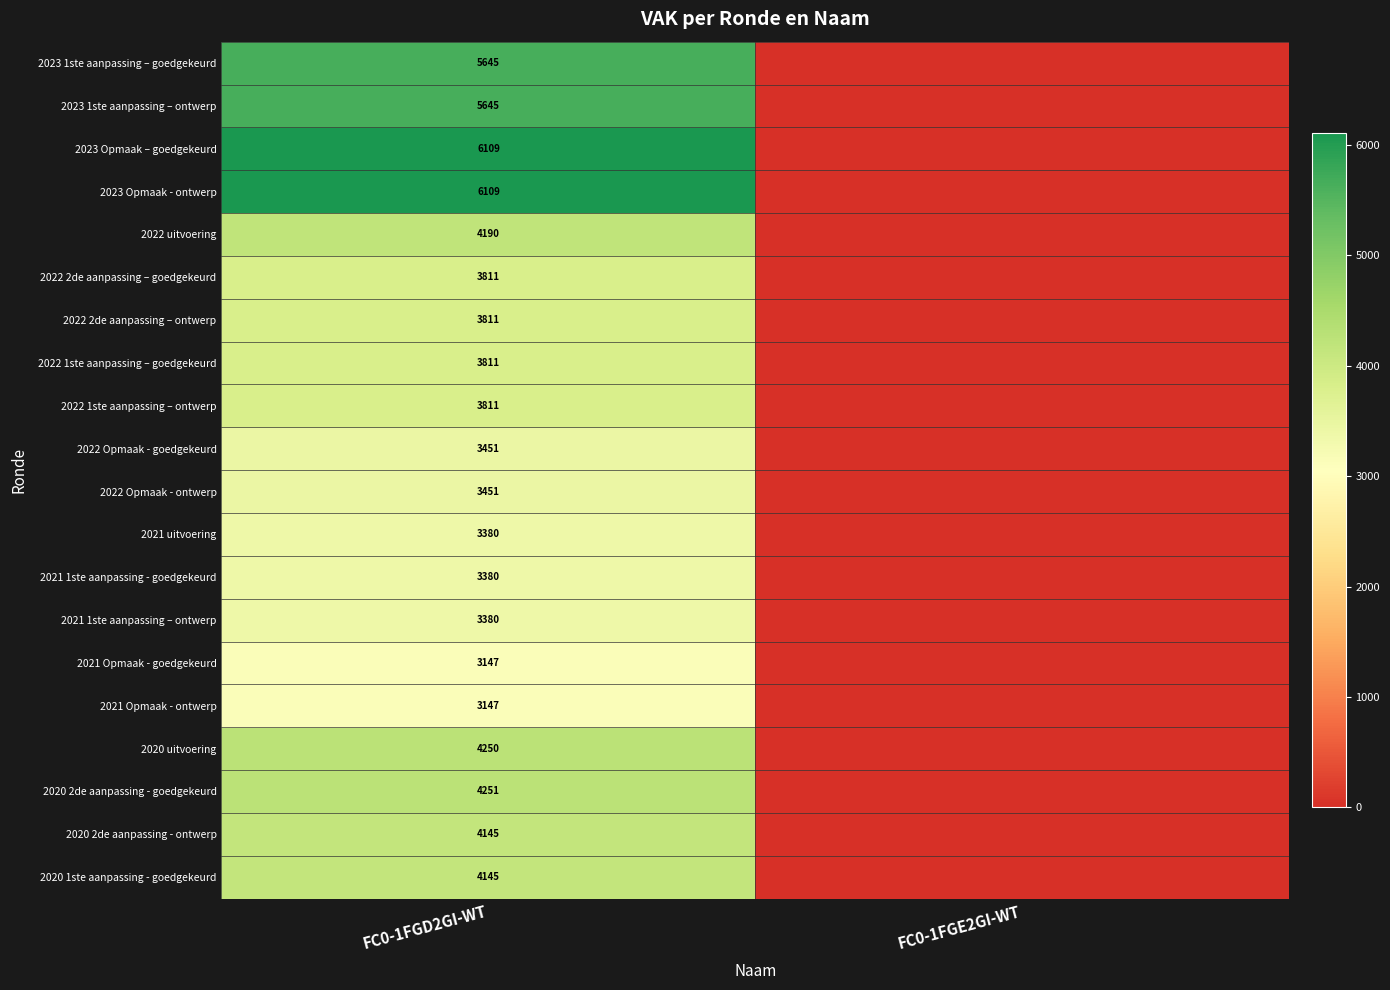

The value of 2020 2de aanpassing - goedgekeurd at FC0-1FGD2GI-WT is 2023. True or false?

False